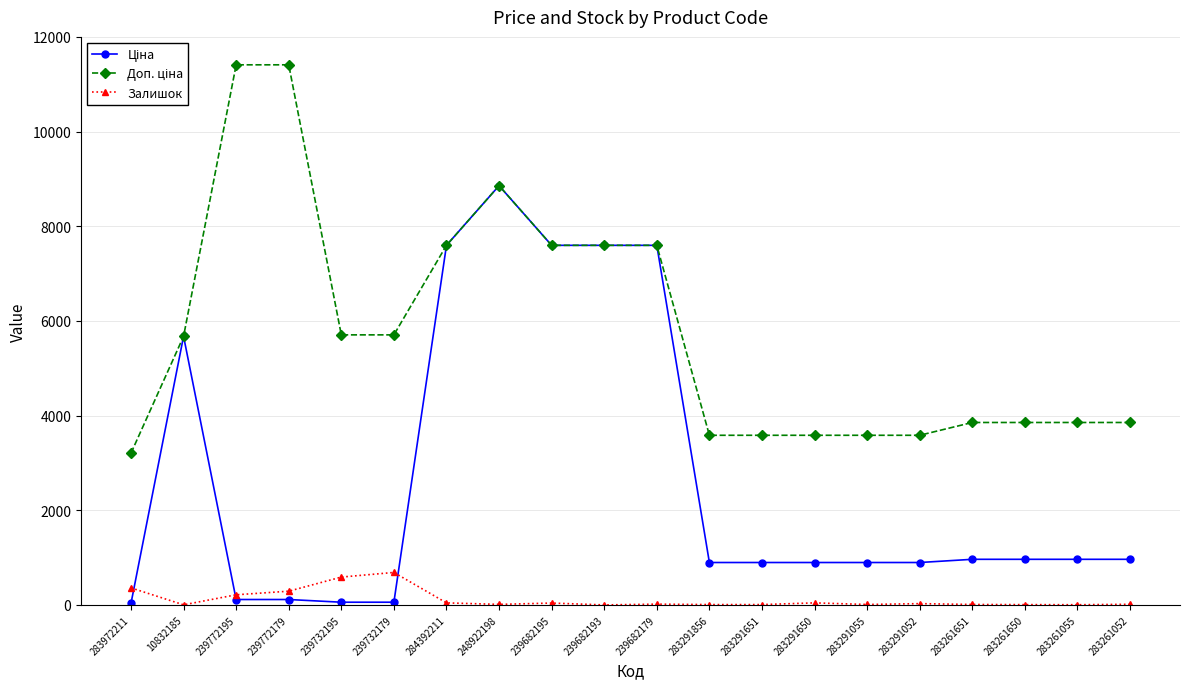

What is the greatest value displayed?

11410.0